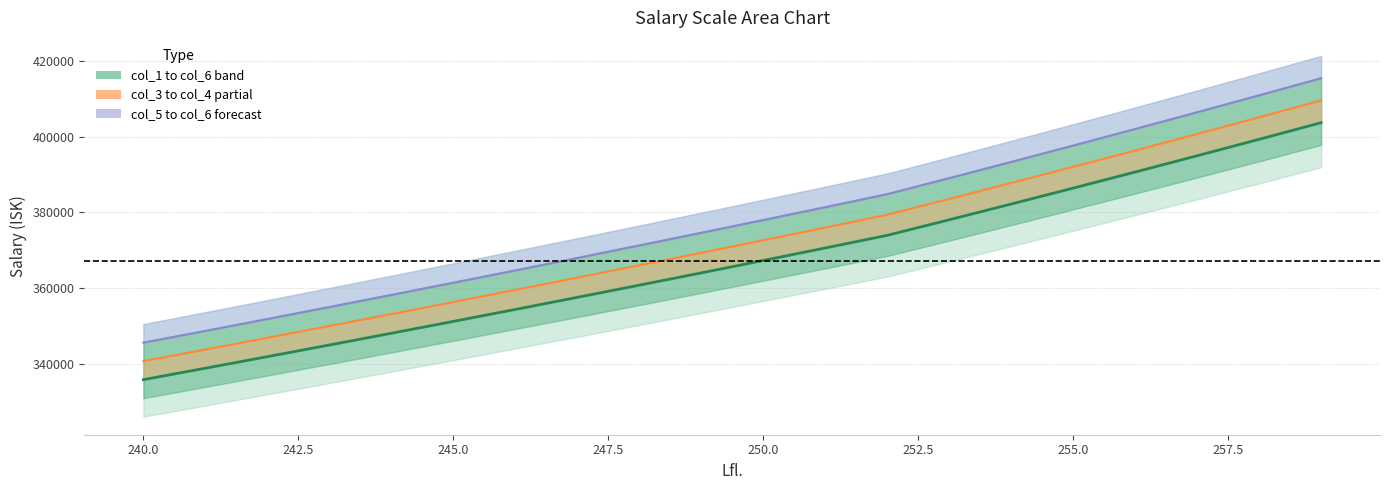

Reading right to left, what are all the values shown in this chart?

col_1: 259=415411.4	258=410891.6	257=406421.0	256=401999.0	255=397625.1	254=393298.8	253=389019.6	252=384786.9	251=381354.7	250=377953.2	249=374581.9	248=371240.8	247=367929.4	246=364647.6	245=361395.0	244=358171.5	243=354976.7	242=351810.4	241=348672.3	240=345562.3
col_2: 259=403654.5	258=399262.6	257=394918.5	256=390621.6	255=386371.6	254=382167.7	253=378009.6	252=373896.7	251=370561.7	250=367256.4	249=363980.6	248=360733.9	247=357516.3	246=354327.4	245=351166.9	244=348034.5	243=344930.2	242=341853.5	241=338804.2	240=335782.2
col_3: 259=409532.9	258=405077.1	257=400669.7	256=396310.3	255=391998.3	254=387733.3	253=383514.6	252=379341.8	251=375958.2	250=372604.8	249=369281.2	248=365987.4	247=362722.8	246=359487.5	245=356280.9	244=353103.0	243=349953.4	242=346831.9	241=343738.3	240=340672.2